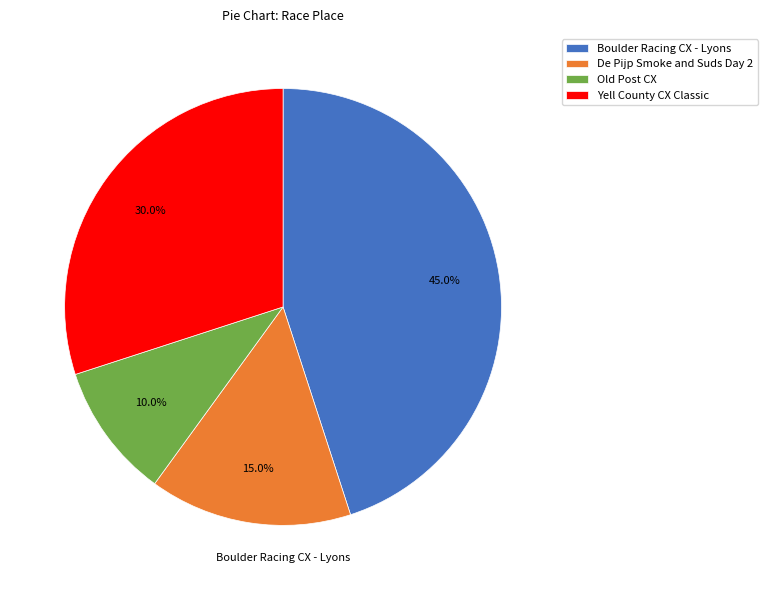

Does Yell County CX Classic represent more than half of the total?

No